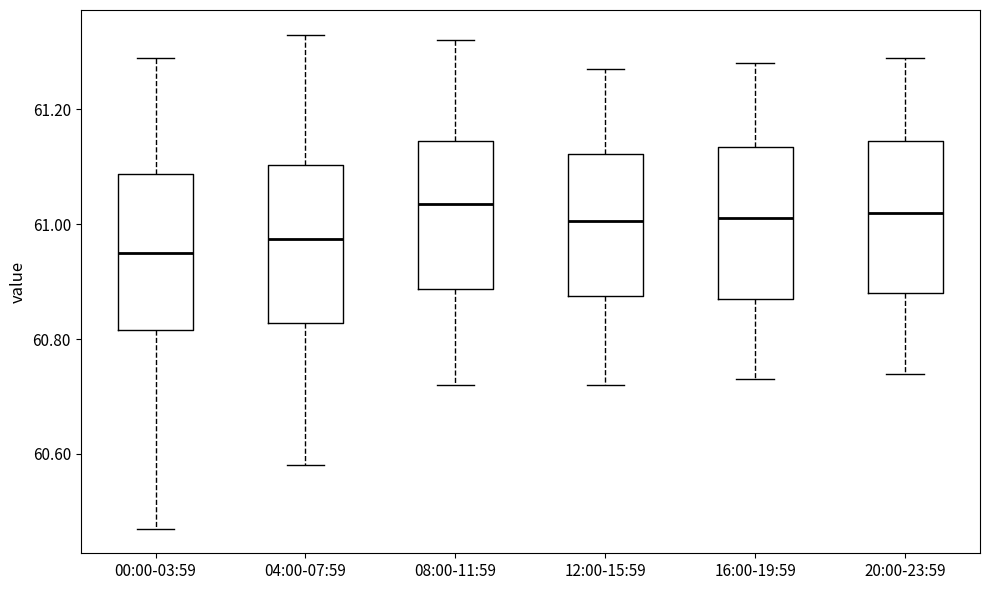

Reading left to right, read every box against the y-axis: the position of its median line, the range the box covers, and the ends of its whiskers. The values are not printed on the chart, so give them approximately, as read against the axis.

00:00-03:59: median 60.96, box 60.82 to 61.08, whiskers 60.48 to 61.30
04:00-07:59: median 60.98, box 60.82 to 61.10, whiskers 60.58 to 61.34
08:00-11:59: median 61.04, box 60.88 to 61.14, whiskers 60.72 to 61.32
12:00-15:59: median 61.00, box 60.88 to 61.12, whiskers 60.72 to 61.28
16:00-19:59: median 61.02, box 60.88 to 61.14, whiskers 60.74 to 61.28
20:00-23:59: median 61.02, box 60.88 to 61.14, whiskers 60.74 to 61.30